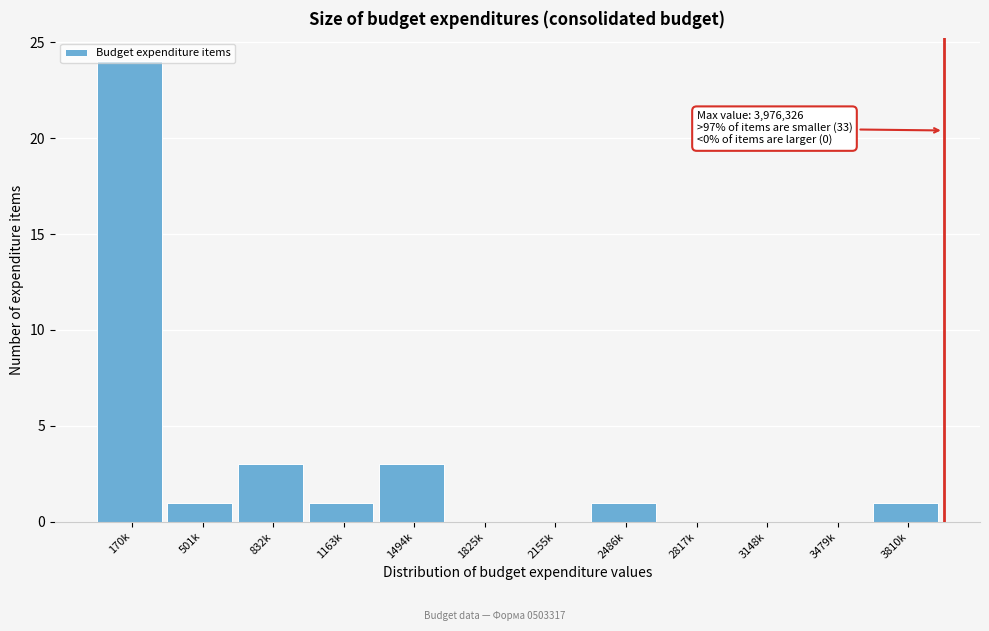

What is the sum of the values at 501k and 832k?

4